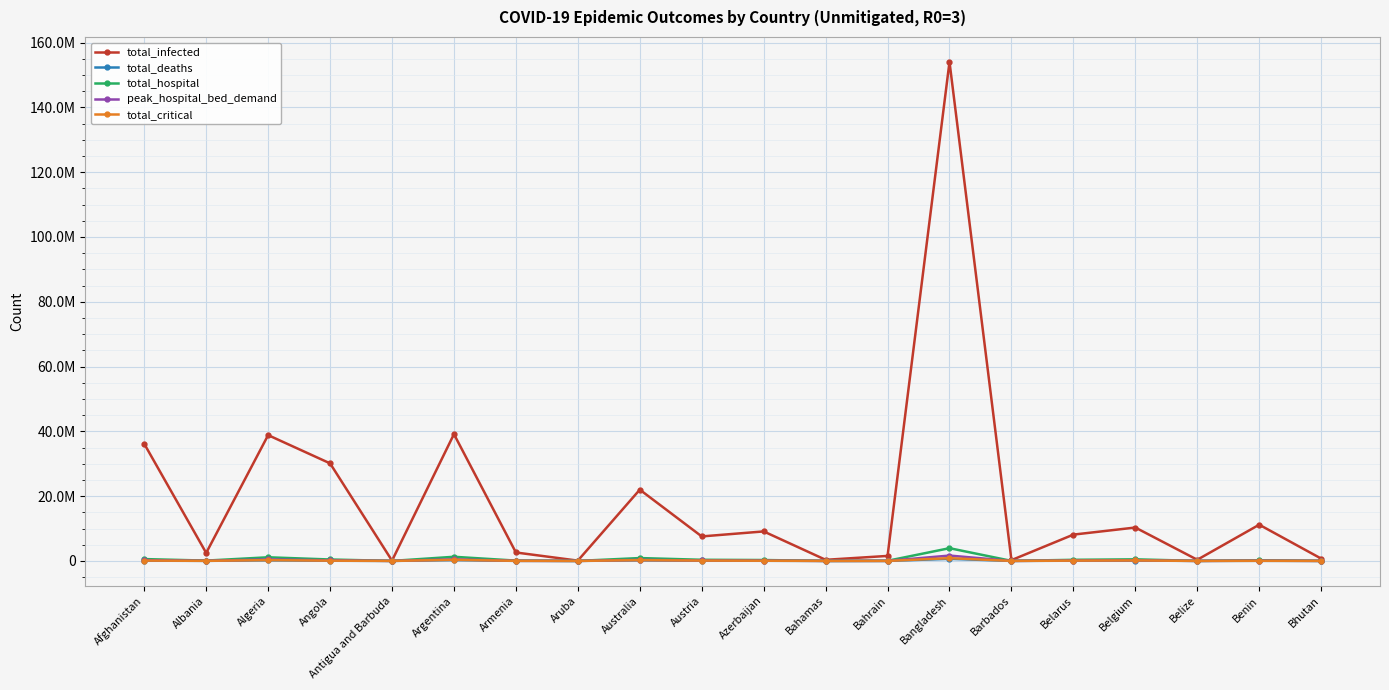

Reading left to right, list all the values displayed in this chart.

total_infected: Afghanistan=36140196	Albania=2464424	Algeria=38824343	Angola=30110663	Antigua and Barbuda=84247	Argentina=39126816	Armenia=2603481	Aruba=88963	Australia=21991217	Austria=7559177	Azerbaijan=9102969	Bahamas=340746	Bahrain=1542640	Bangladesh=154022806	Barbados=238847	Belarus=8118548	Belgium=10305691	Belize=353490	Benin=11180031	Bhutan=721036
total_deaths: Afghanistan=76973	Albania=19300	Algeria=191145	Angola=57385	Antigua and Barbuda=504	Argentina=259966	Armenia=18054	Aruba=737	Australia=185236	Austria=76313	Azerbaijan=43606	Bahamas=1789	Bahrain=4381	Bangladesh=640815	Barbados=2287	Belarus=68045	Belgium=110545	Belize=1316	Benin=28492	Bhutan=3279
total_hospital: Afghanistan=567916	Albania=97298	Algeria=1118956	Angola=438605	Antigua and Barbuda=2795	Argentina=1276885	Armenia=95101	Aruba=3715	Australia=881939	Austria=350262	Azerbaijan=276438	Bahamas=10526	Bahrain=39064	Bangladesh=3930633	Barbados=10319	Belarus=341478	Belgium=489543	Belize=8122	Benin=194397	Bhutan=18912
peak_hospital_bed_demand: Afghanistan=240272	Albania=36061	Algeria=459923	Angola=183326	Antigua and Barbuda=1048	Argentina=489073	Armenia=35775	Aruba=1396	Australia=330675	Austria=129800	Azerbaijan=104967	Bahamas=3943	Bahrain=15845	Bangladesh=1649241	Barbados=3936	Belarus=126904	Belgium=195265	Belize=3134	Benin=81572	Bhutan=7959
total_critical: Afghanistan=102693	Albania=25569	Algeria=253553	Angola=75970	Antigua and Barbuda=667	Argentina=342159	Armenia=24020	Aruba=981	Australia=244401	Austria=100950	Azerbaijan=57585	Bahamas=2381	Bahrain=5837	Bangladesh=850522	Barbados=3034	Belarus=90009	Belgium=146624	Belize=1748	Benin=38086	Bhutan=4366